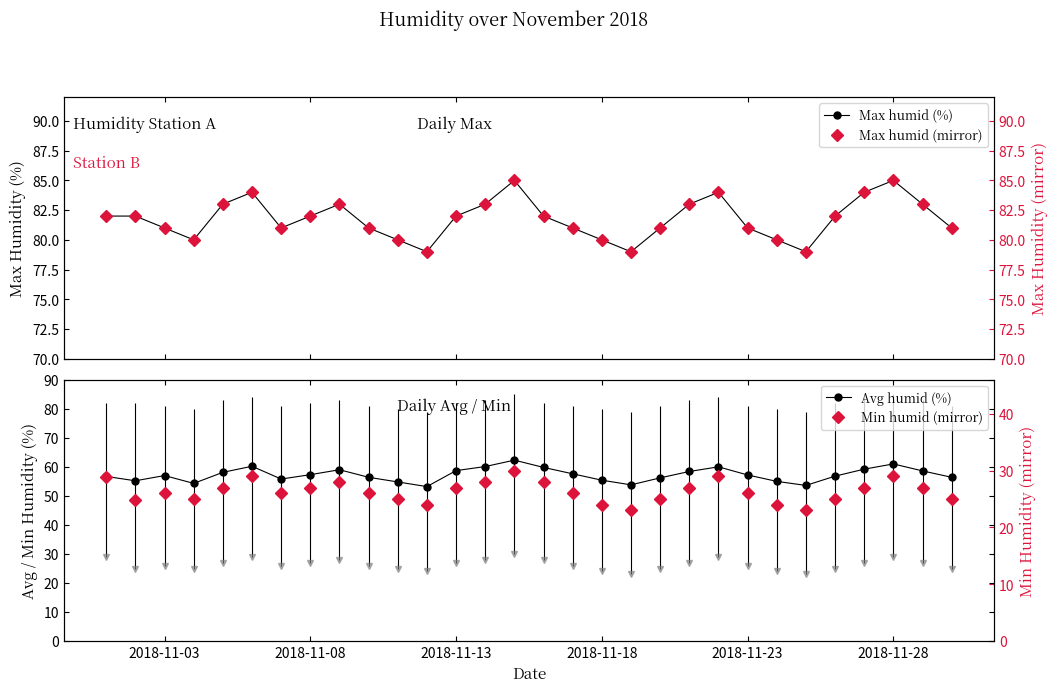

True or false: Max humid (%) has more than 0 interior local peaks.

True